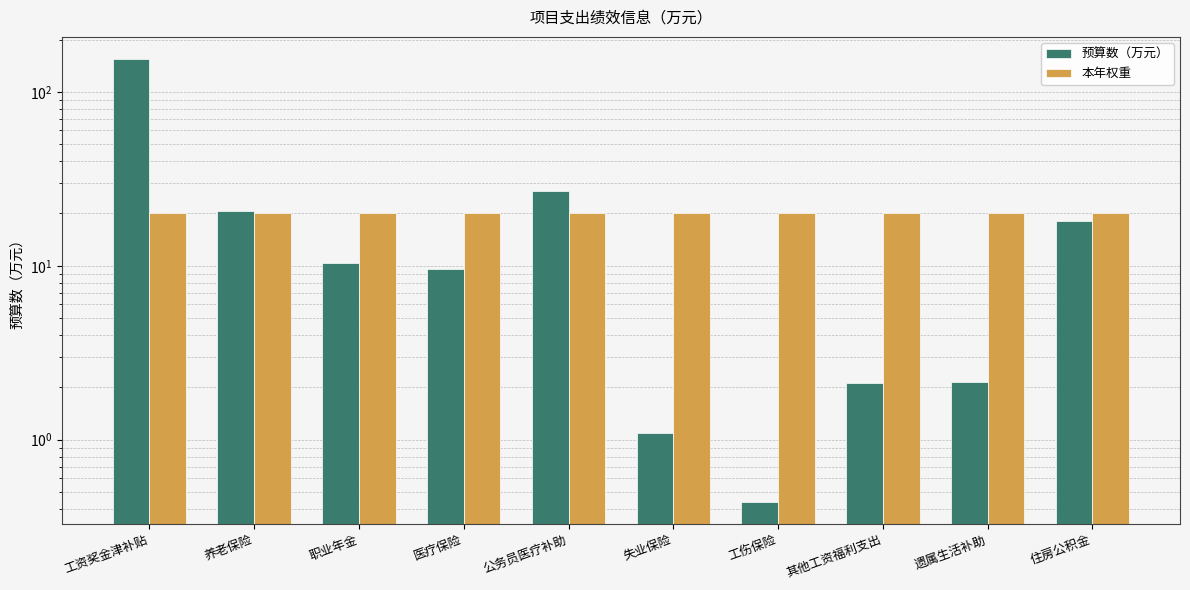

Is it true that 预算数（万元） equals 2.1 at 其他工资福利支出?

True